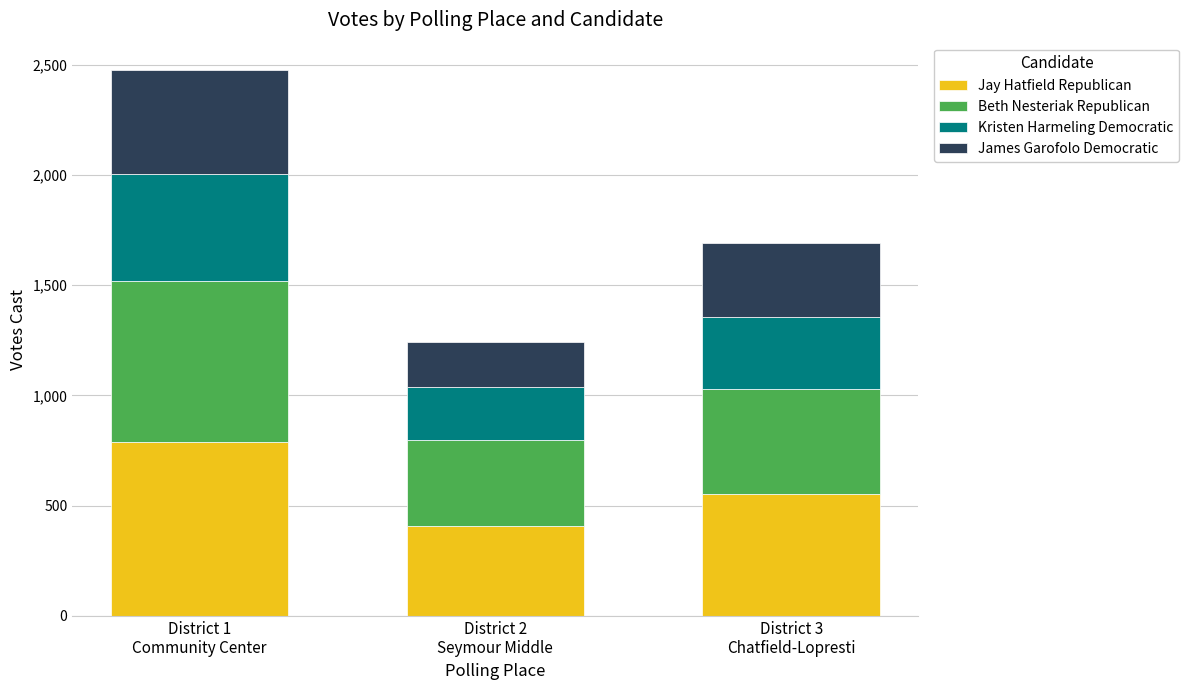

What is the lowest value of the Jay Hatfield Republican series?

406